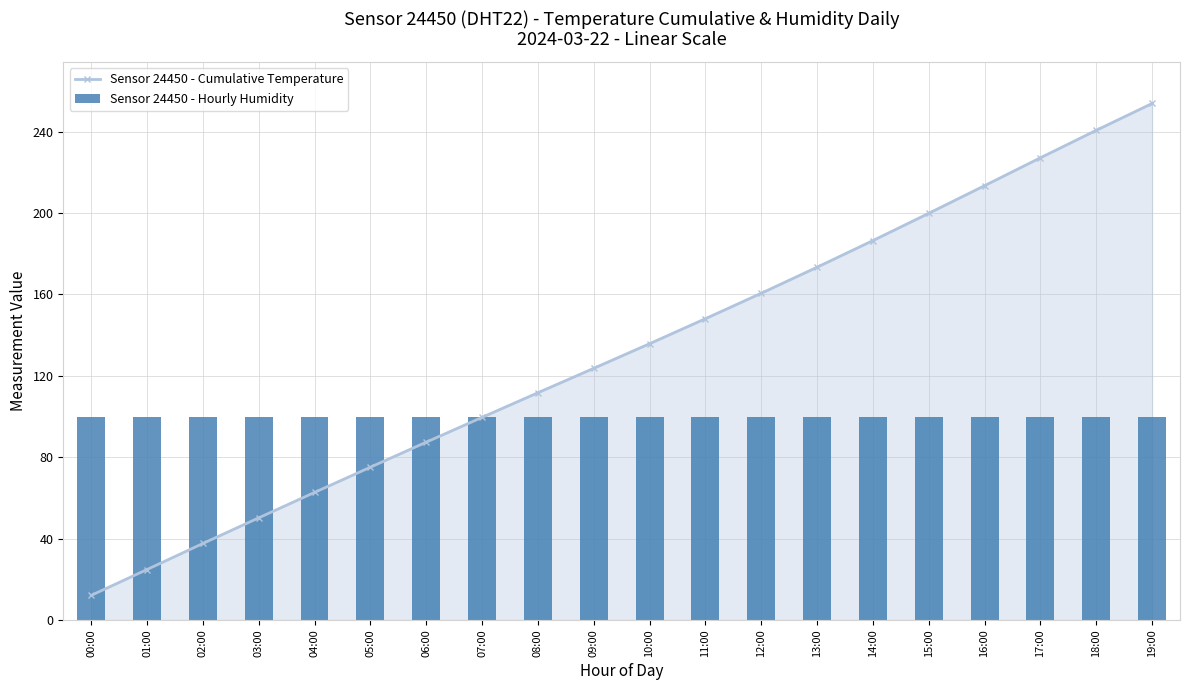

What is the minimum value for Sensor 24450 - Hourly Humidity?

99.9